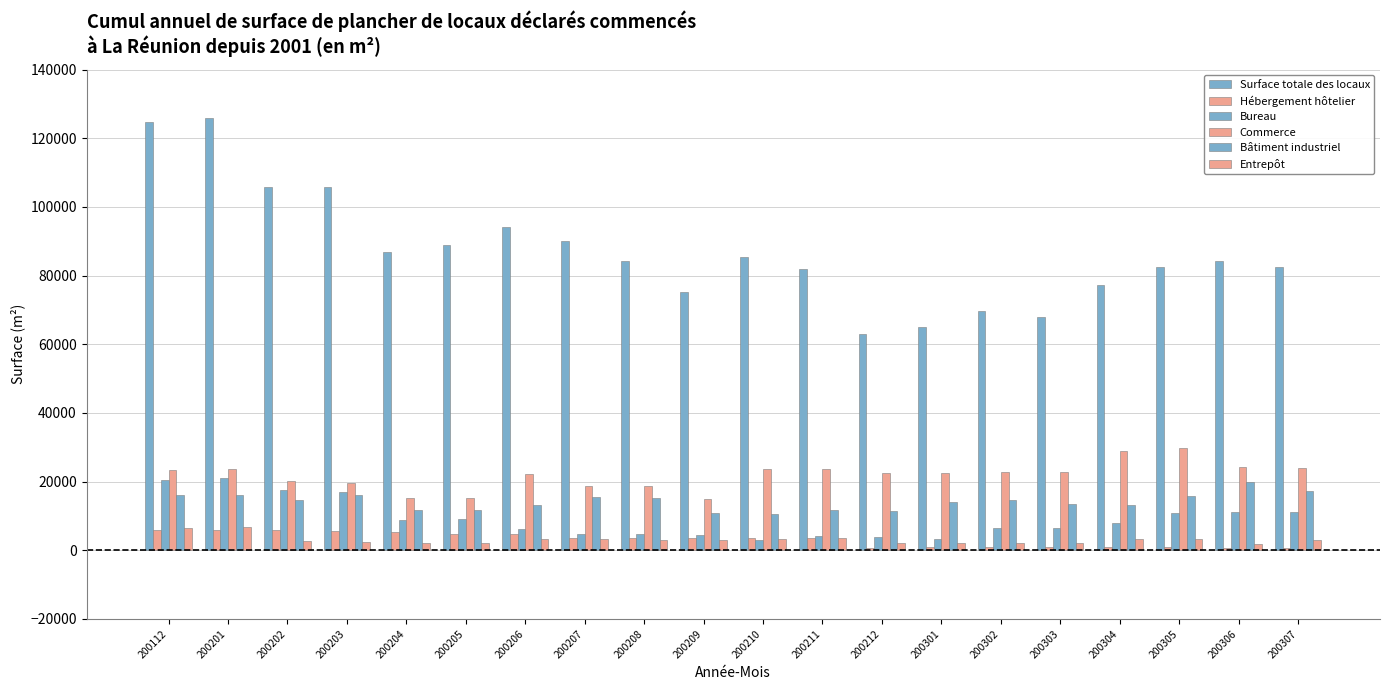

The Bureau series shows 5014 at 200205. True or false?

False